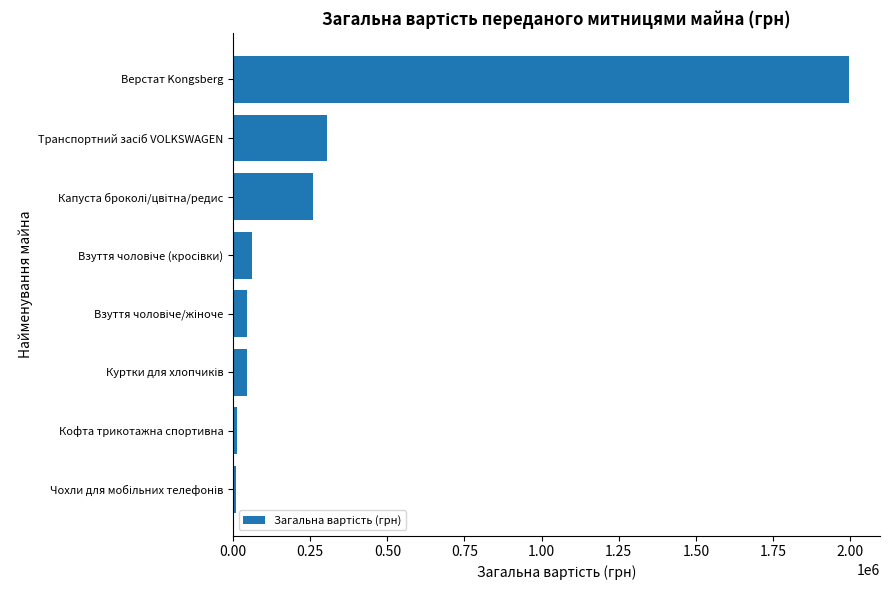

What is the difference between the second highest and minimum values?

294993.1